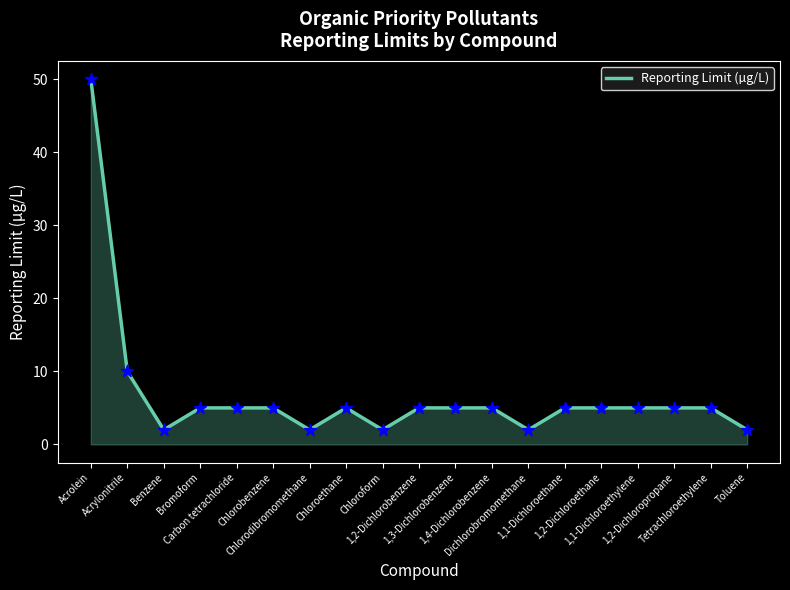

What is the ratio of the value at Chloroform to the value at Carbon tetrachloride?

0.4